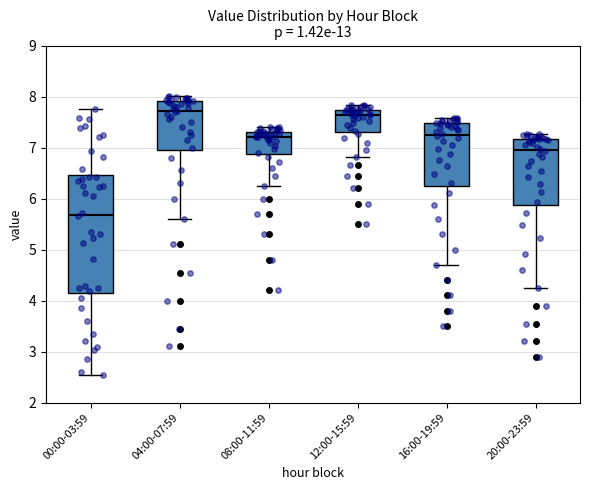

Where does the median line of the box for 00:00-03:59 sit on the y-axis? The values are not printed on the chart, so give them approximately, as read against the axis.

5.7